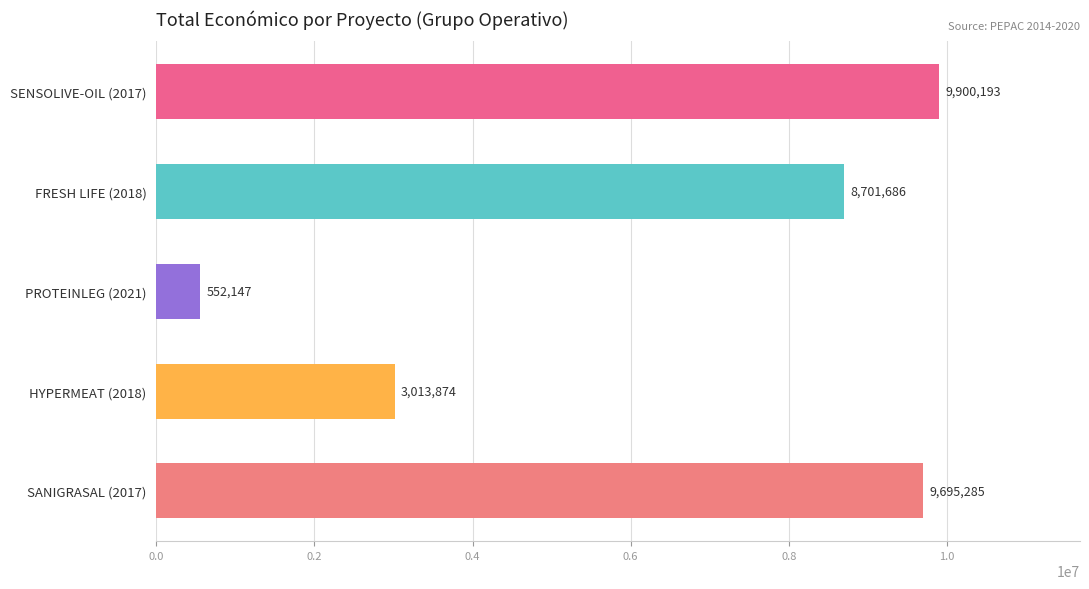

Are the bars grouped side by side (vs. stacked)?

No